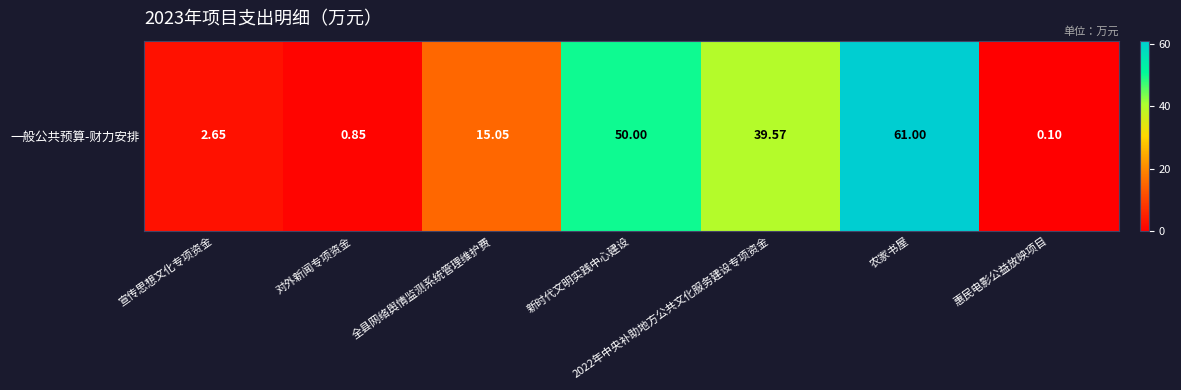

The chart shows a value of 61.0 at 农家书屋. True or false?

True